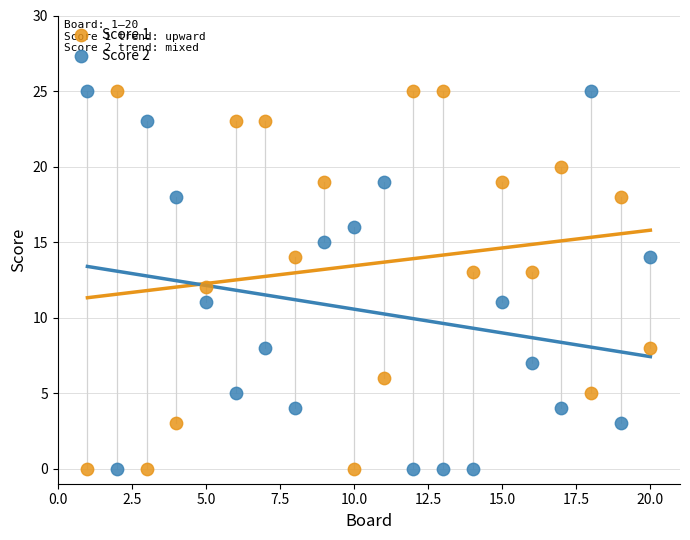

What is the X range (max minus min) for the scatter plot?

19